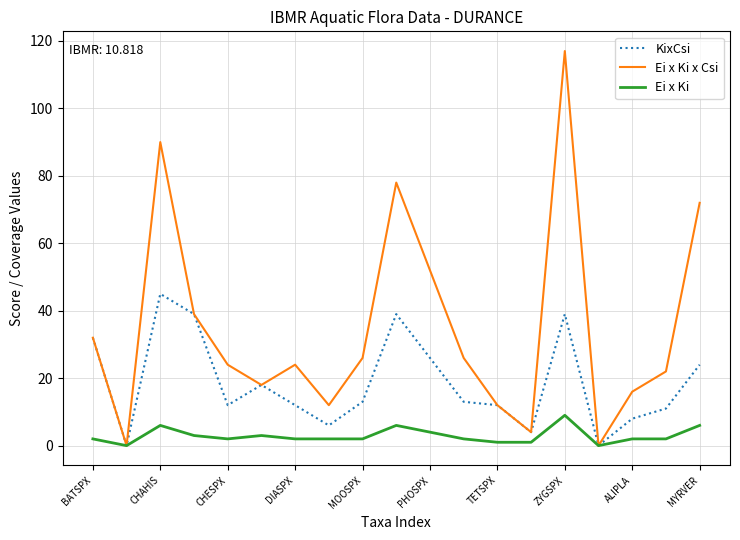

Which series has the largest total across all categories?

Ei x Ki x Csi